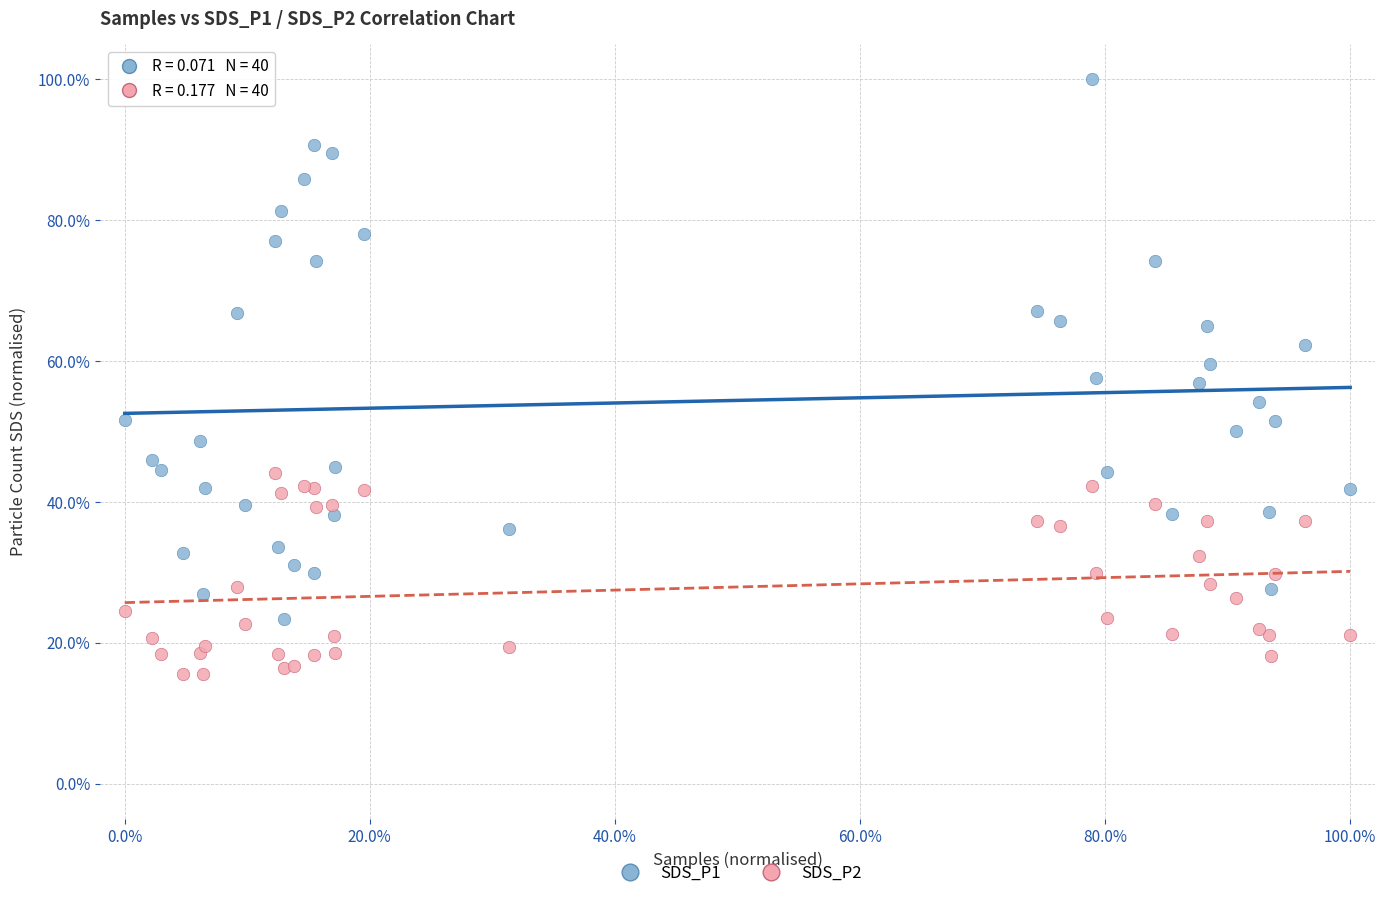

What are all the series names shown in the legend?

SDS_P1, SDS_P2